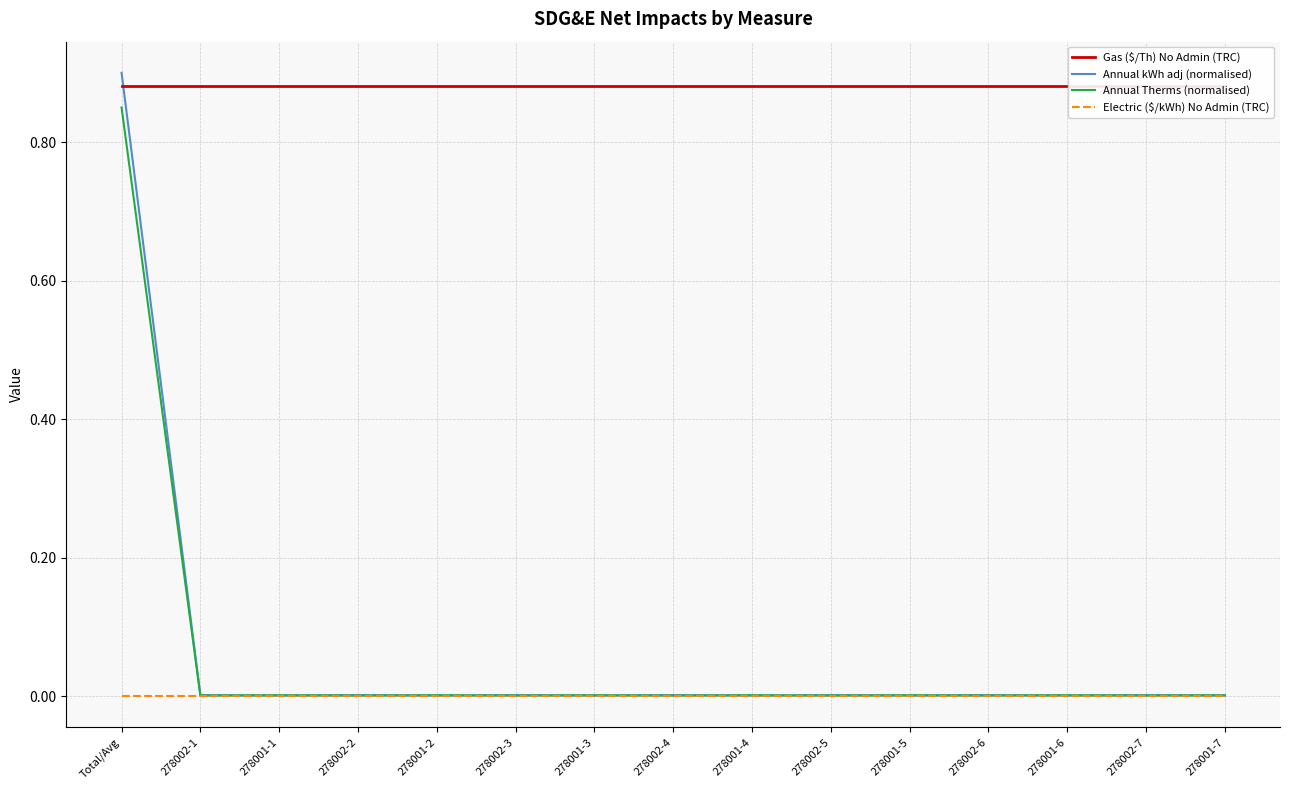

Is it true that Gas ($/Th) No Admin (TRC) equals 0.9 at 278002-5?

True